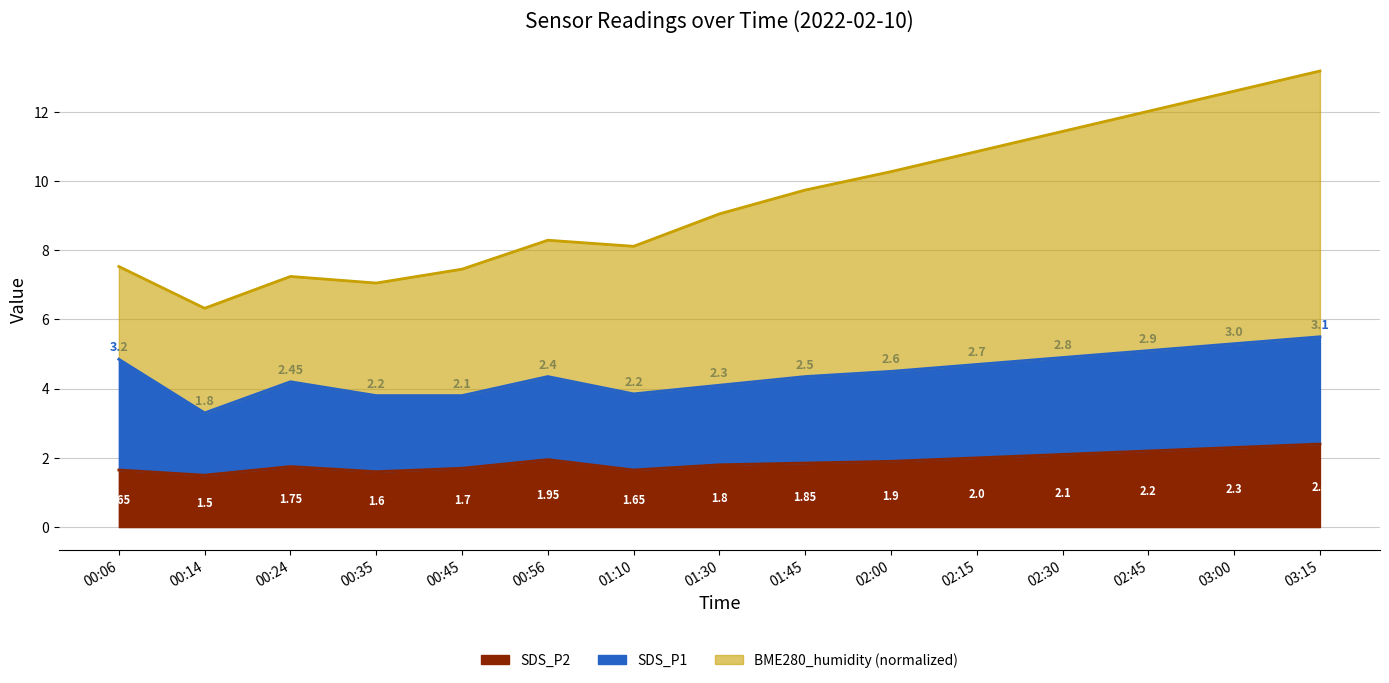

Which category has the highest value in the SDS_P2 series?

03:15